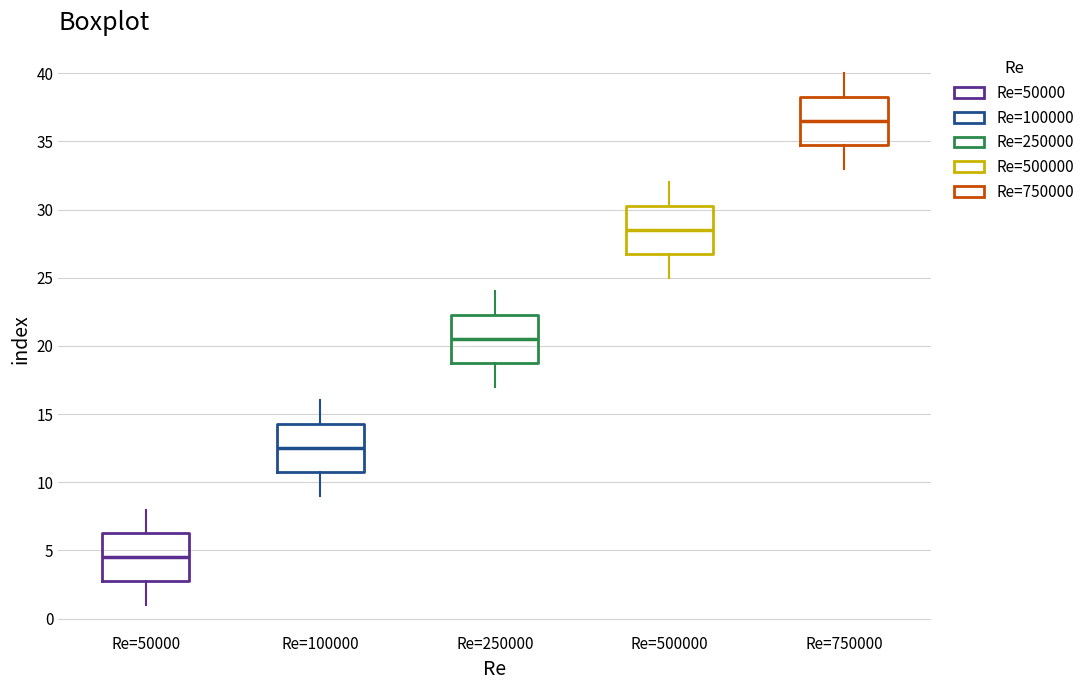

Which box's median line is the lowest?

Re=50000